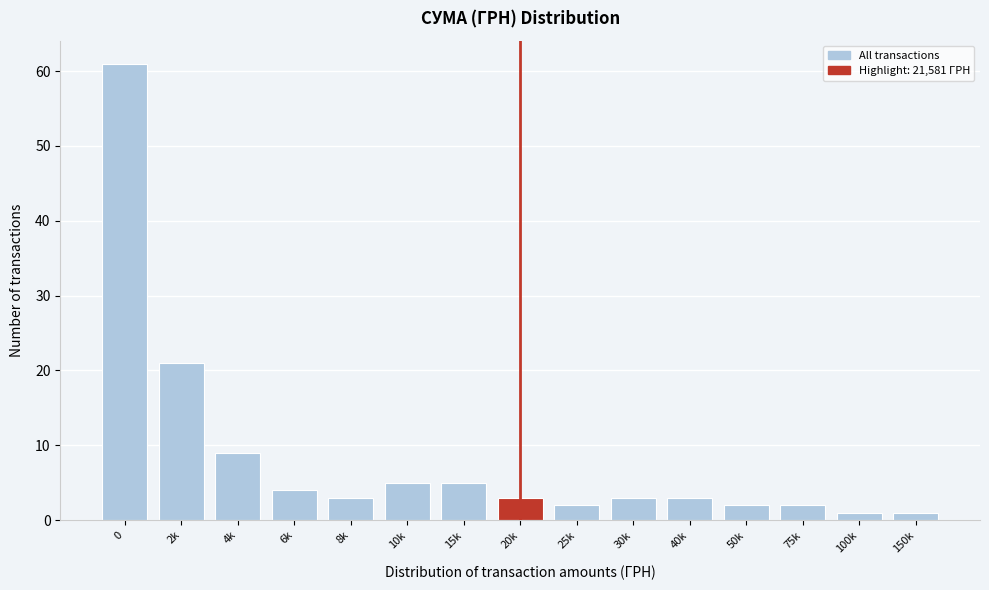

Reading left to right, extract all data points from this chart.

0=61	2k=21	4k=9	6k=4	8k=3	10k=5	15k=5	20k=3	25k=2	30k=3	40k=3	50k=2	75k=2	100k=1	150k=1